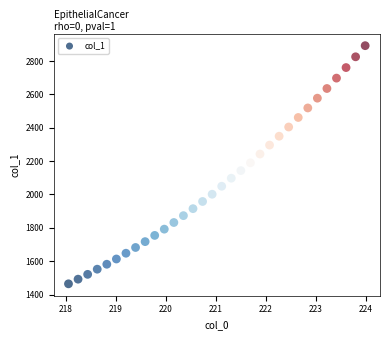

What is the range of X values (max minus min)?

5.9